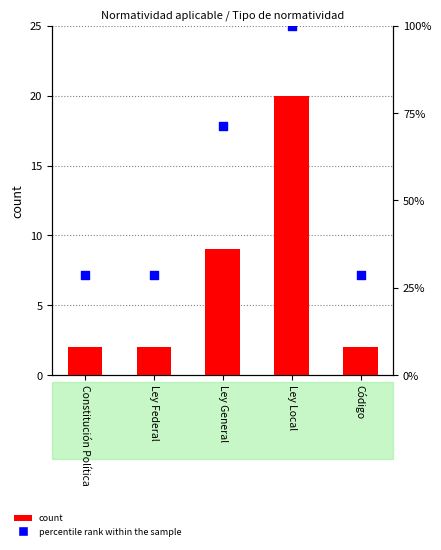

Is the value of percentile rank within the sample at Código greater than the value of count at Ley General?

Yes